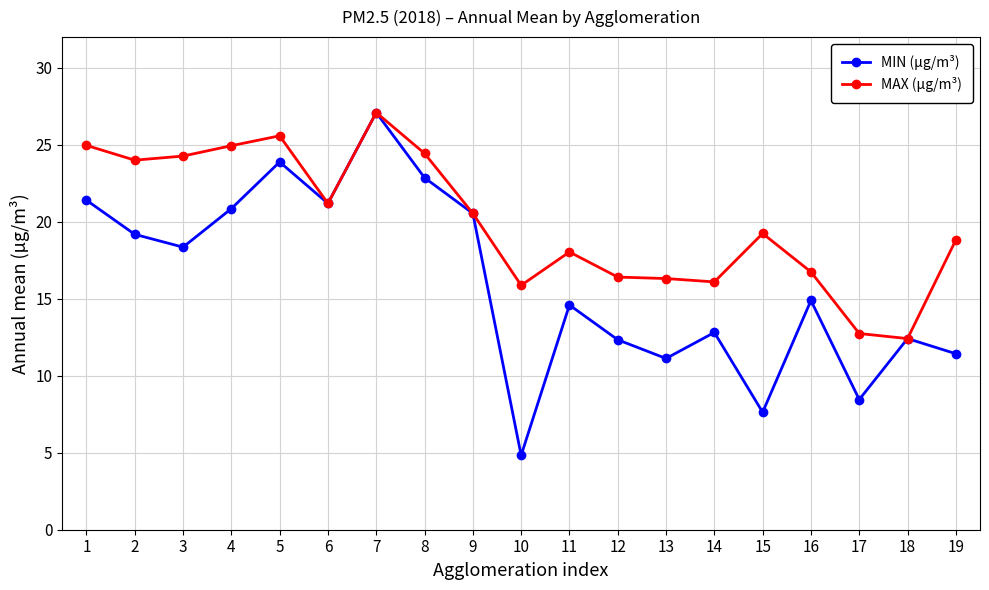

At which label does MAX (µg/m³) first exceed 19?

1